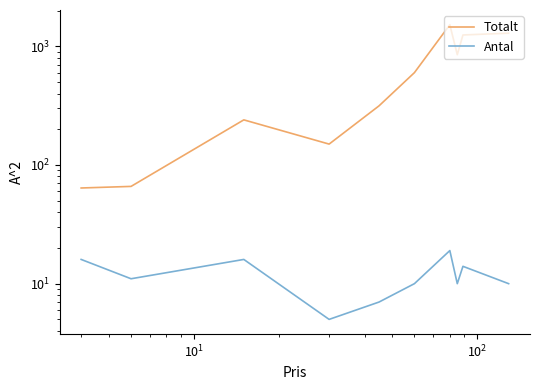

How many data points does each series have?

10